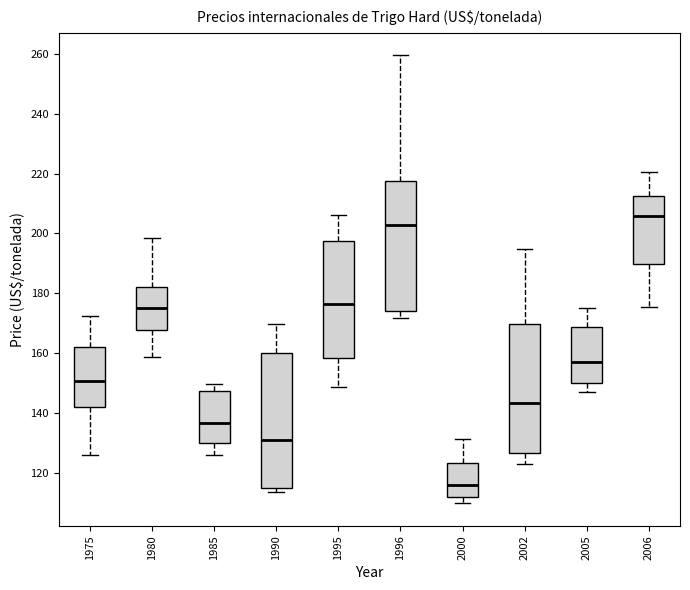

Where does the lower whisker of the box at x = 1975 end on the y-axis? The values are not printed on the chart, so give them approximately, as read against the axis.

126